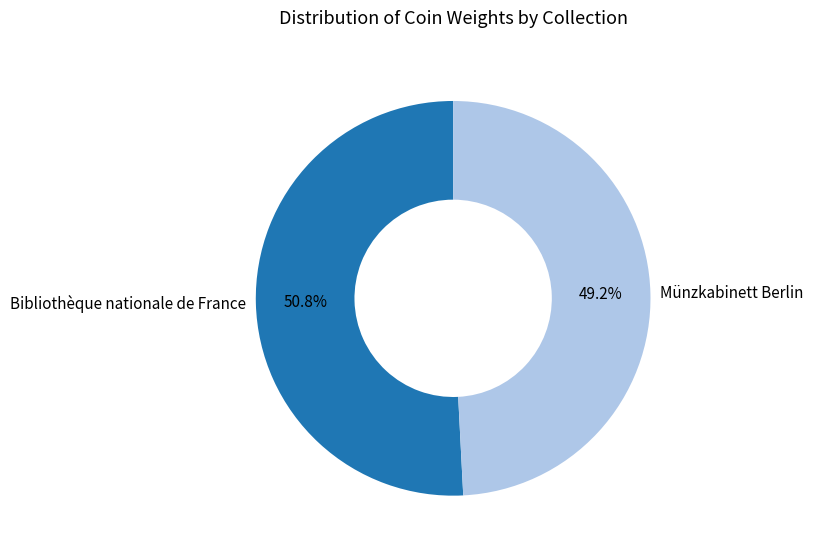

To the nearest percent, what is the difference between the Münzkabinett Berlin and Bibliothèque nationale de France slice percentages?

2%